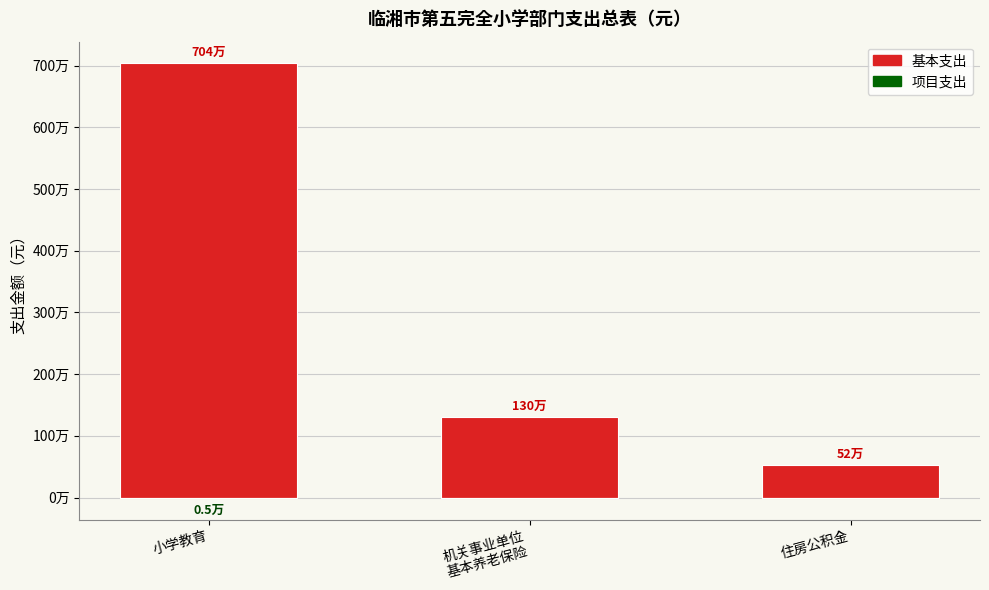

Reading right to left, transcribe all the data shown in this chart.

基本支出: 520974.7	1302436.8	7037931.7
项目支出: 0.0	0.0	-5100.0